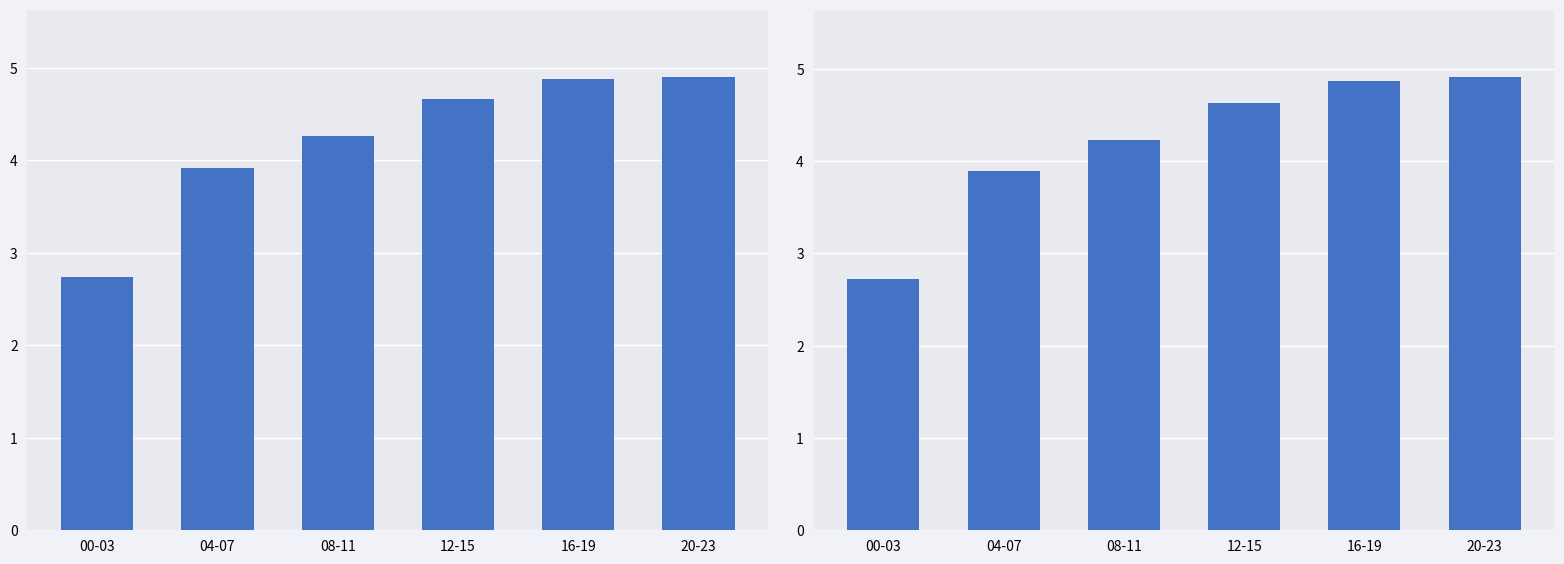

What is the difference between the values at 04-07 and 12-15?

0.7